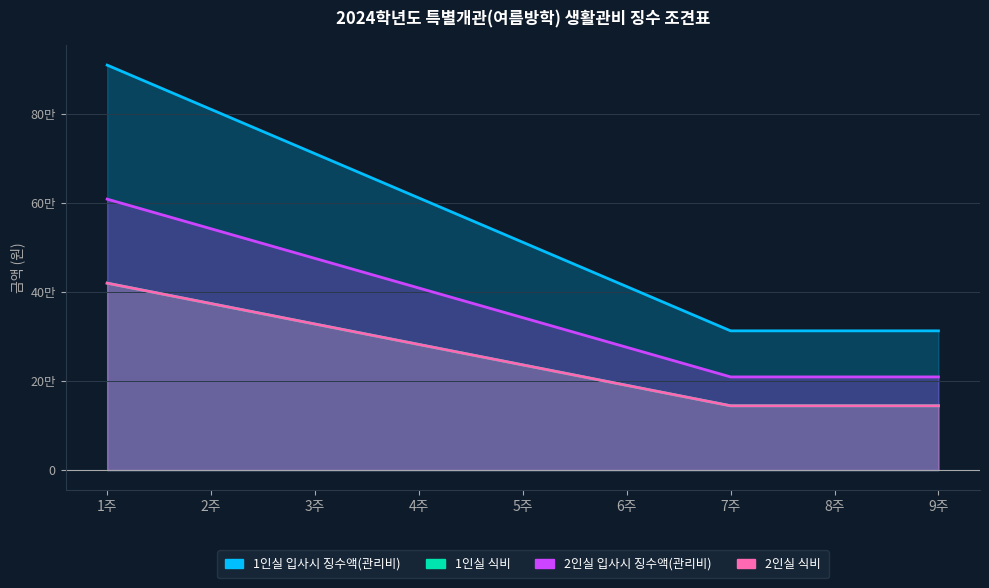

True or false: 2인실 식비 has a value of 373580 at 2주.

True